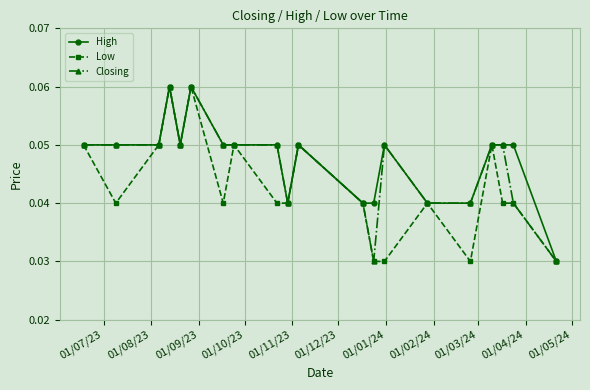

True or false: Closing has more than 1 interior local peaks.

True